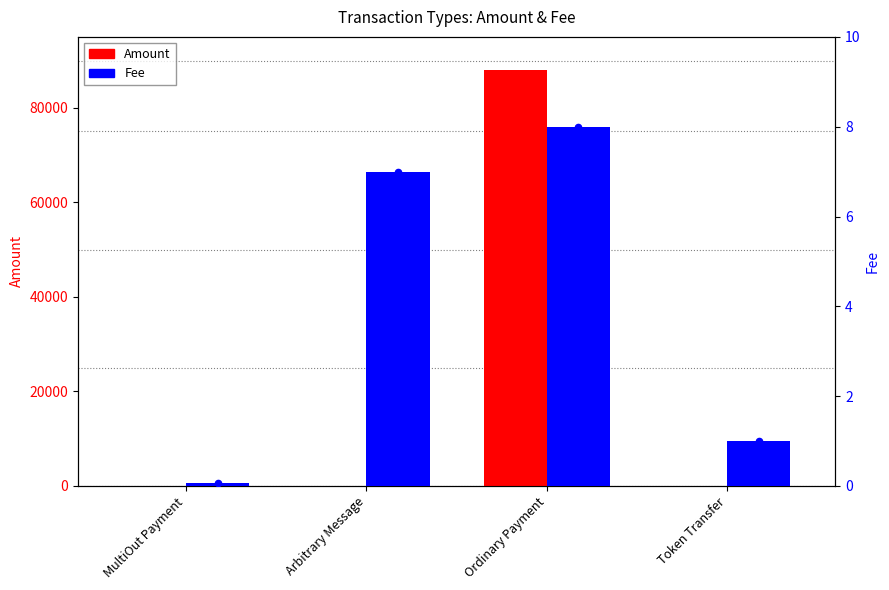

At which category is the sum across all series the highest?

Ordinary Payment